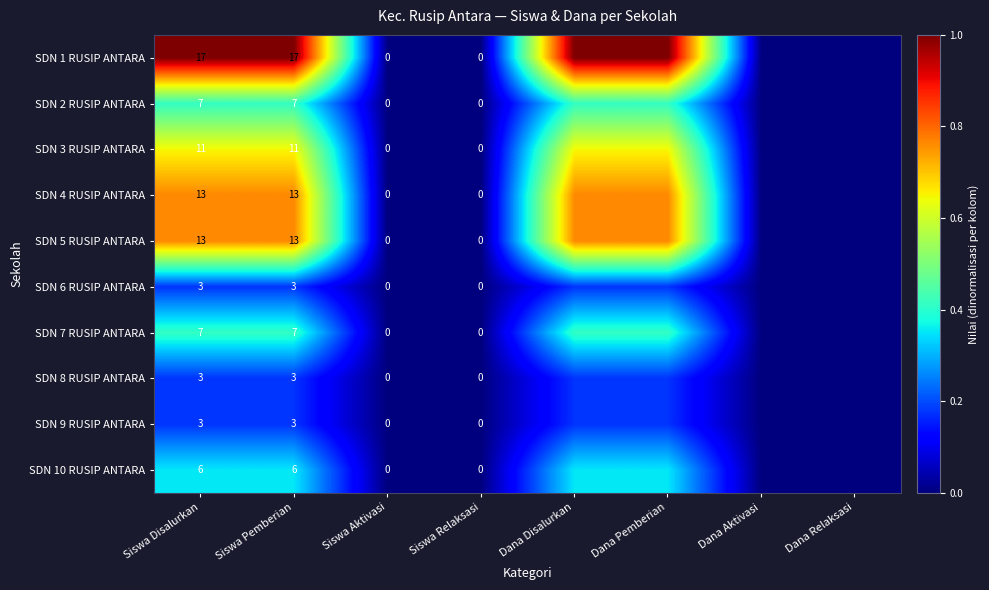

Which has a higher value, Siswa Disalurkan or Siswa Relaksasi?

Siswa Disalurkan